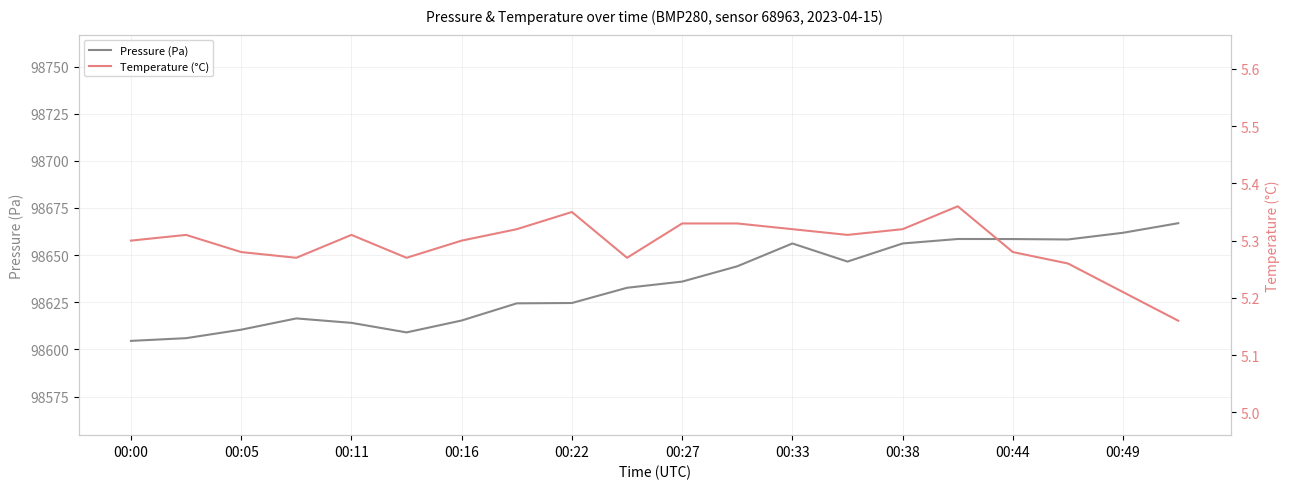

What is the difference between the Temperature (°C) values at 11 and 17?

0.1